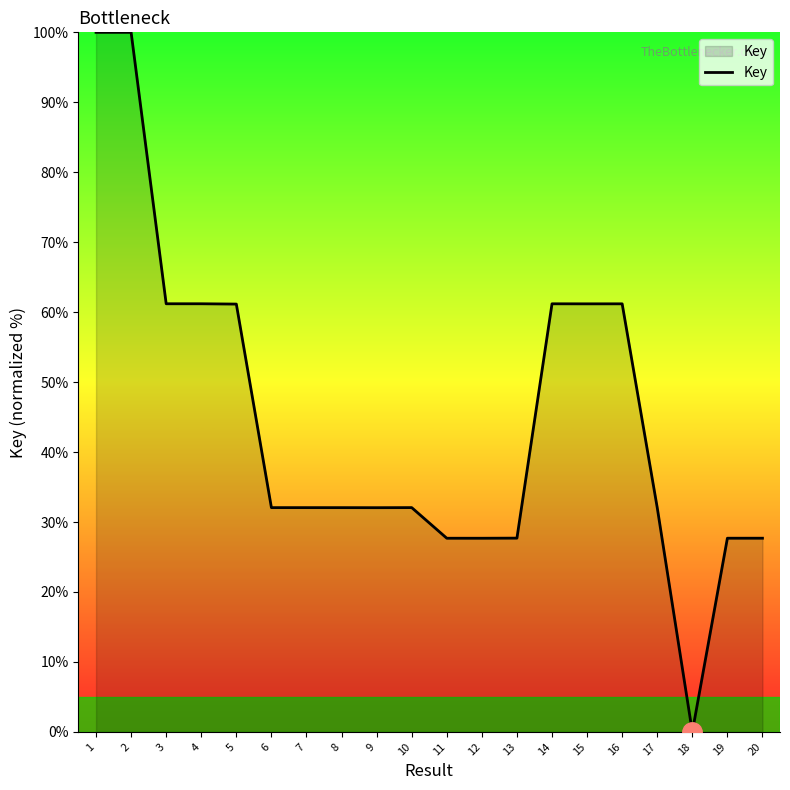

What is the difference between the second highest and second lowest values?

72.3